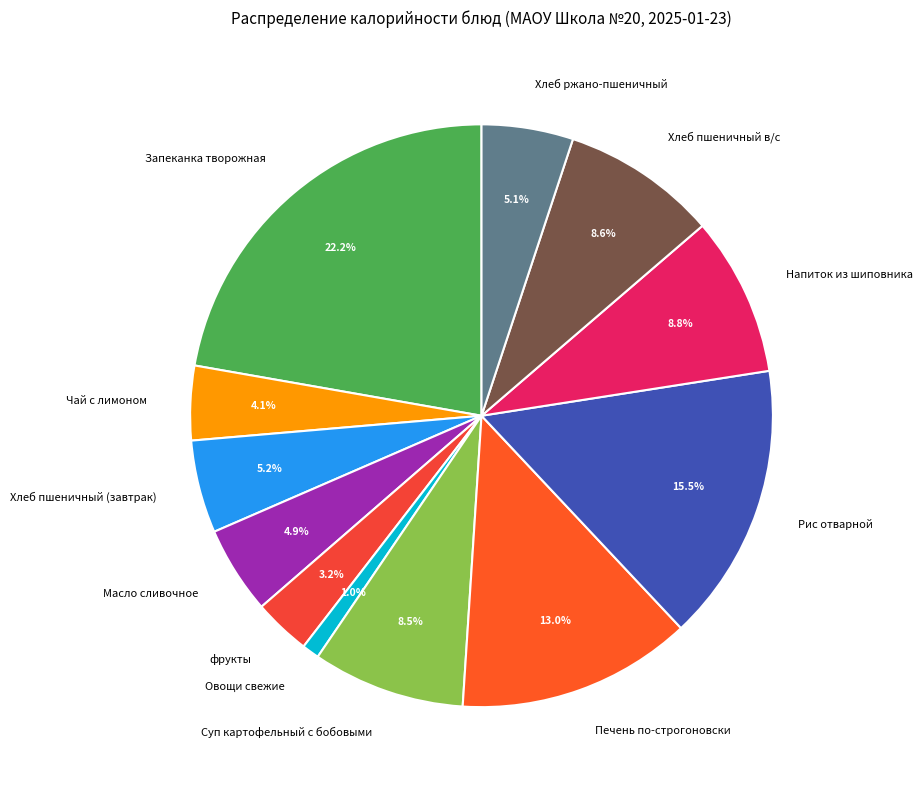

Is it true that Запеканка творожная is 30% of the pie?

False